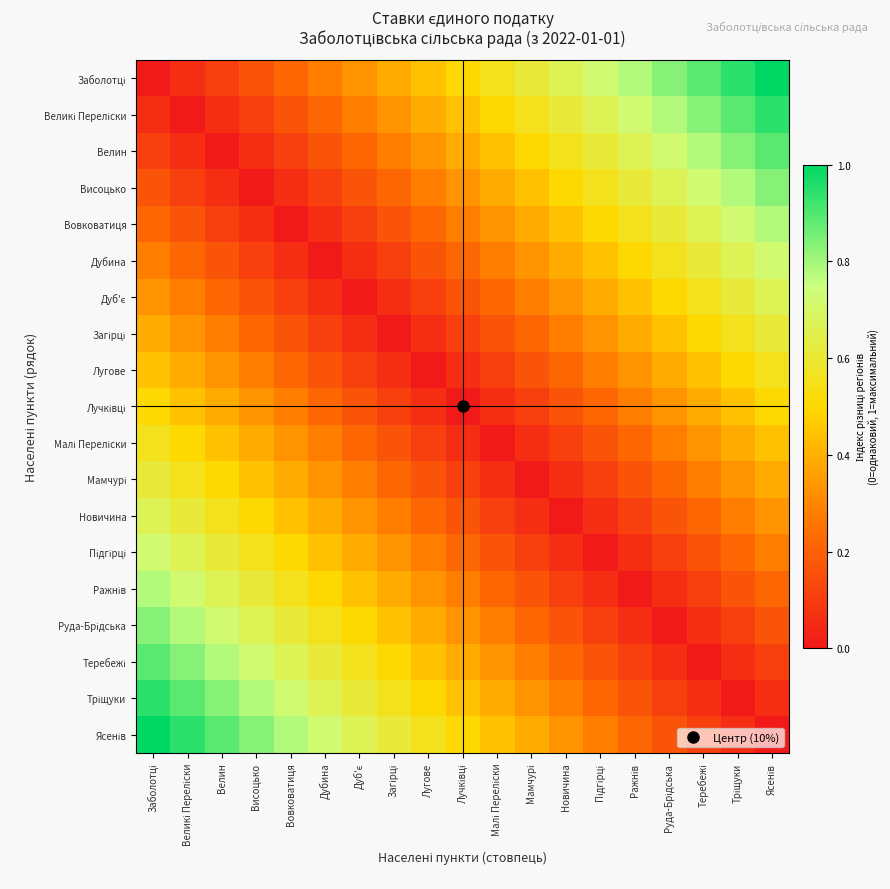

List the series in order of their peak value, highest first.

Заболотці, Ясенів, Великі Переліски, Тріщуки, Велин, Теребежі, Висоцько, Руда-Брідська, Вовковатиця, Ражнів, Дубина, Підгірці, Дуб'є, Новичина, Загірці, Мамчурі, Лугове, Малі Переліски, Лучківці